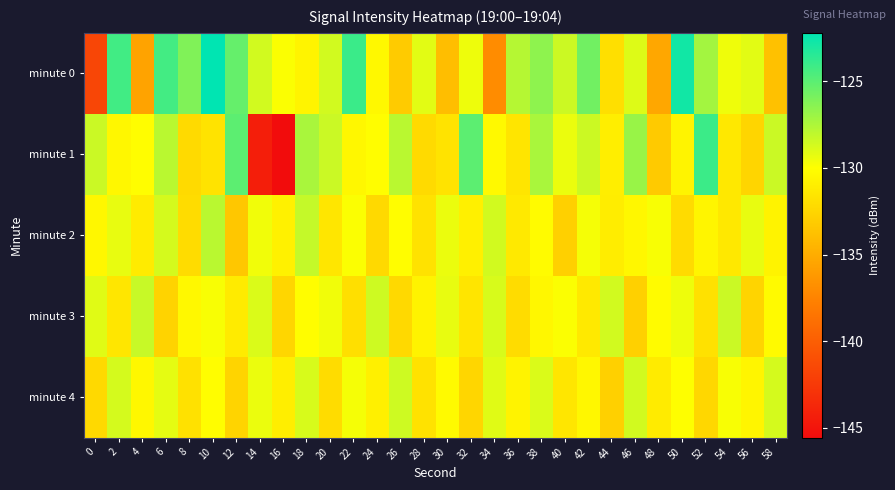

Reading left to right, what are all the values shown in this chart?

minute 0: 0=-141.6	2=-124.3	4=-135.6	6=-124.3	8=-126.2	10=-122.2	12=-125.3	14=-128.6	16=-129.9	18=-130.6	20=-128.6	22=-124.0	24=-130.4	26=-133.2	28=-129.1	30=-133.9	32=-129.5	34=-137.0	36=-127.7	38=-126.6	40=-128.5	42=-125.7	44=-131.9	46=-129.0	48=-135.3	50=-122.8	52=-127.2	54=-129.5	56=-129.1	58=-133.8
minute 1: 0=-128.4	2=-130.4	4=-130.1	6=-127.9	8=-132.2	10=-131.7	12=-125.1	14=-144.3	16=-145.6	18=-127.4	20=-128.4	22=-130.4	24=-130.1	26=-127.9	28=-132.2	30=-131.7	32=-125.1	34=-130.3	36=-131.6	38=-127.4	40=-129.4	42=-128.4	44=-131.1	46=-126.9	48=-133.2	50=-130.7	52=-124.1	54=-131.3	56=-132.6	58=-128.4
minute 2: 0=-130.5	2=-129.3	4=-131.2	6=-128.7	8=-132.1	10=-127.9	12=-133.4	14=-129.6	16=-130.8	18=-128.2	20=-131.5	22=-129.9	24=-132.3	26=-130.1	28=-131.7	30=-129.4	32=-130.9	34=-128.6	36=-131.3	38=-130.2	40=-132.8	42=-129.7	44=-131.1	46=-130.5	48=-129.8	50=-132.2	52=-130.6	54=-131.4	56=-129.3	58=-130.7
minute 3: 0=-129.1	2=-131.5	4=-128.3	6=-132.7	8=-130.4	10=-129.8	12=-131.2	14=-128.9	16=-132.5	18=-130.1	20=-129.6	22=-131.9	24=-128.5	26=-132.3	28=-130.7	30=-129.3	32=-131.6	34=-128.8	36=-132.1	38=-130.5	40=-129.9	42=-131.3	44=-128.6	46=-132.8	48=-130.2	50=-129.5	52=-131.8	54=-128.4	56=-132.6	58=-130.3
minute 4: 0=-132.3	2=-128.7	4=-130.5	6=-129.2	8=-131.8	10=-130.1	12=-132.6	14=-129.4	16=-131.0	18=-128.8	20=-132.1	22=-129.7	24=-130.9	26=-128.5	28=-131.7	30=-130.3	32=-132.5	34=-129.1	36=-130.7	38=-128.9	40=-131.5	42=-130.5	44=-132.8	46=-128.6	48=-131.2	50=-130.0	52=-132.4	54=-129.8	56=-130.6	58=-128.7